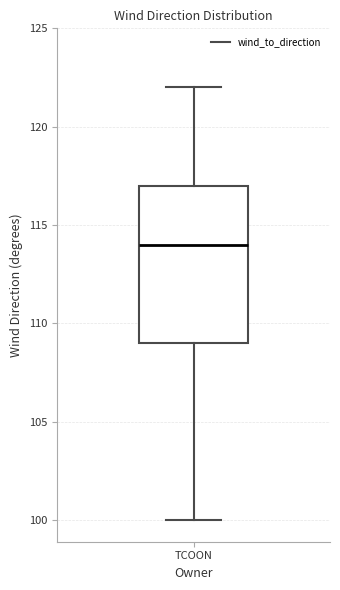

Transcribe this box plot: give where the median line is, the range the box spans, and where the two whiskers end, as read against the y-axis. The values are not printed on the chart, so give them approximately, as read against the axis.

median 114, box 109 to 117, whiskers 100 to 122